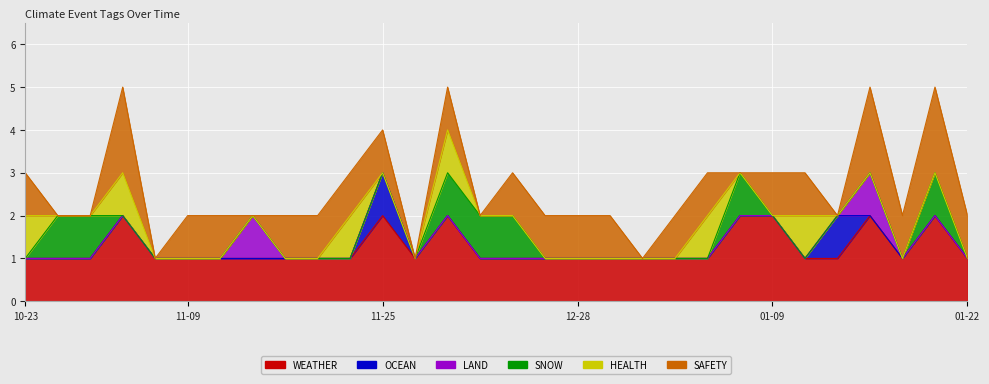

Which category has the lowest value in the SNOW series?

2023-10-23